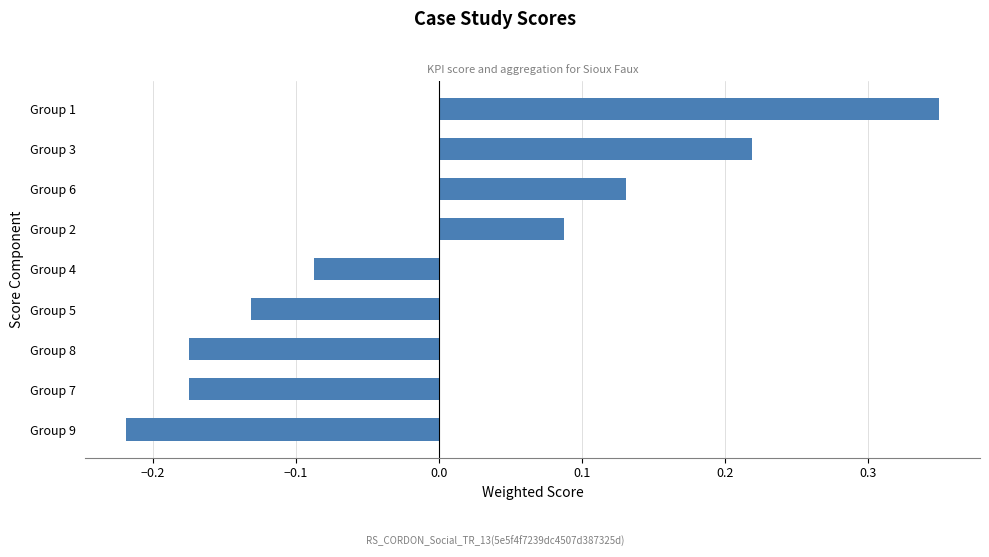

What is the difference between the maximum and second lowest values?

0.5